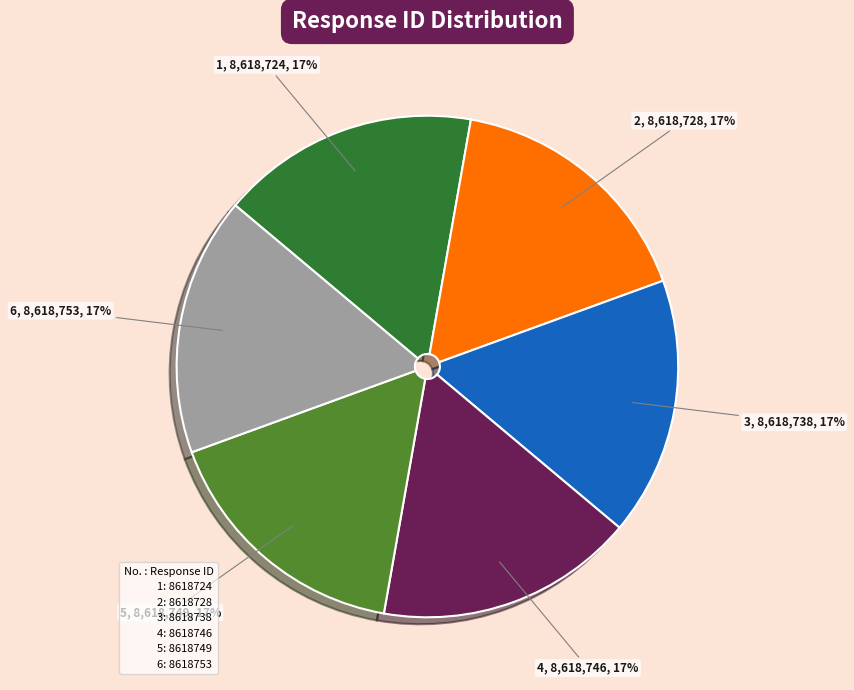

Does any single category account for the majority?

No